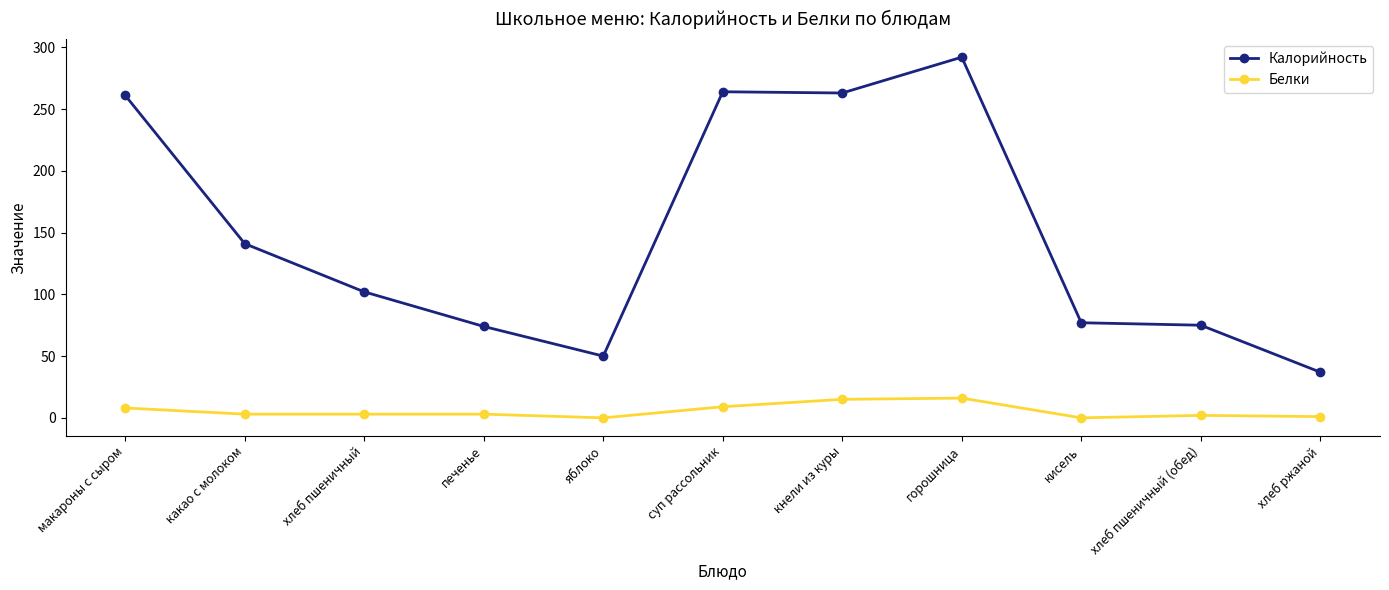

What value does the Калорийность series have at горошница, to the nearest 10?

290